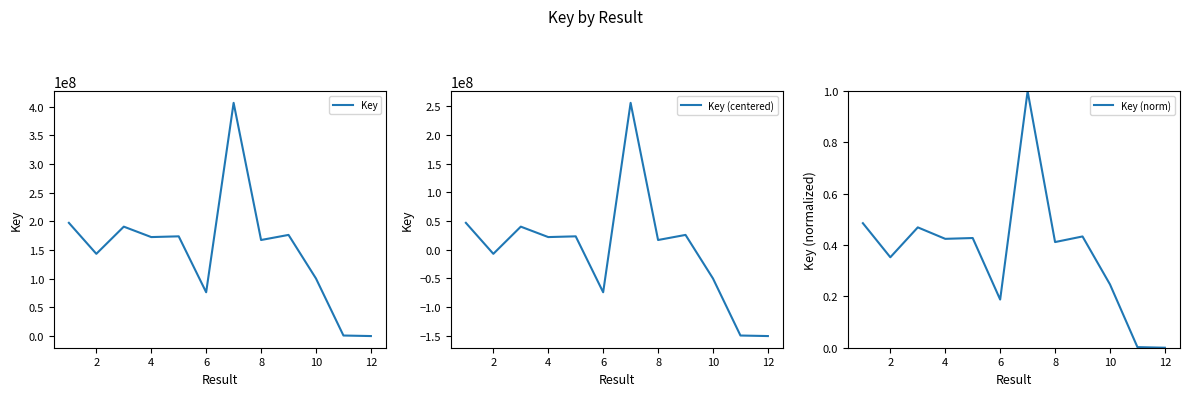

What is the highest value of the Key (centered) series?

255930838.6